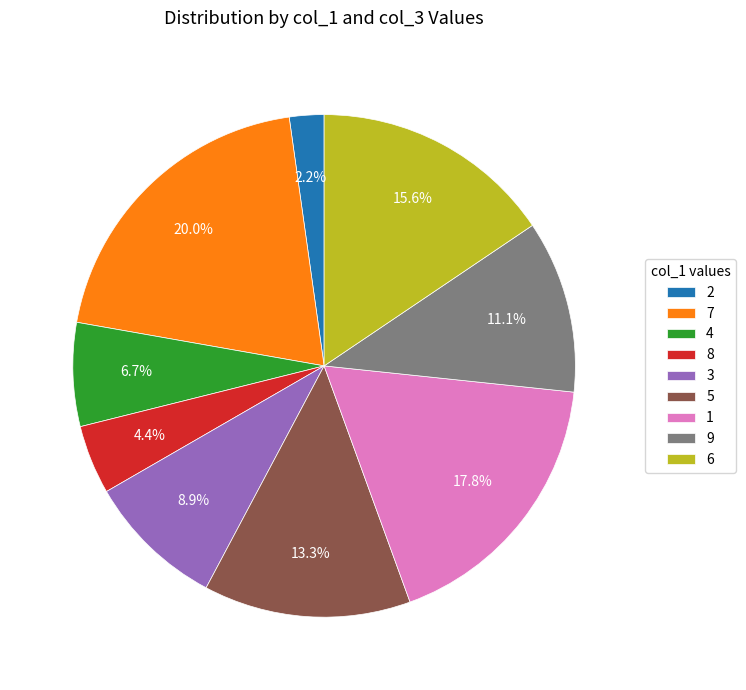

Does 3 represent more than half of the total?

No